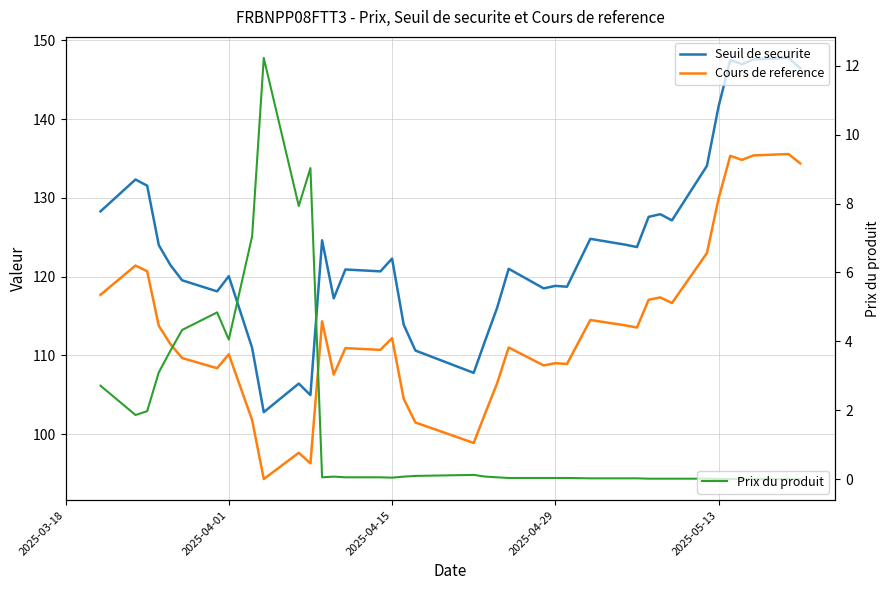

Which series has the largest total across all categories?

Seuil de securite